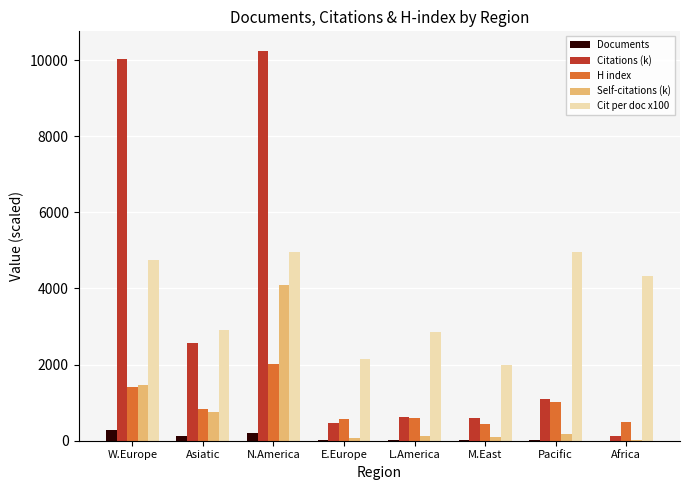

The value of Citations (k) at E.Europe is 809.7. True or false?

False